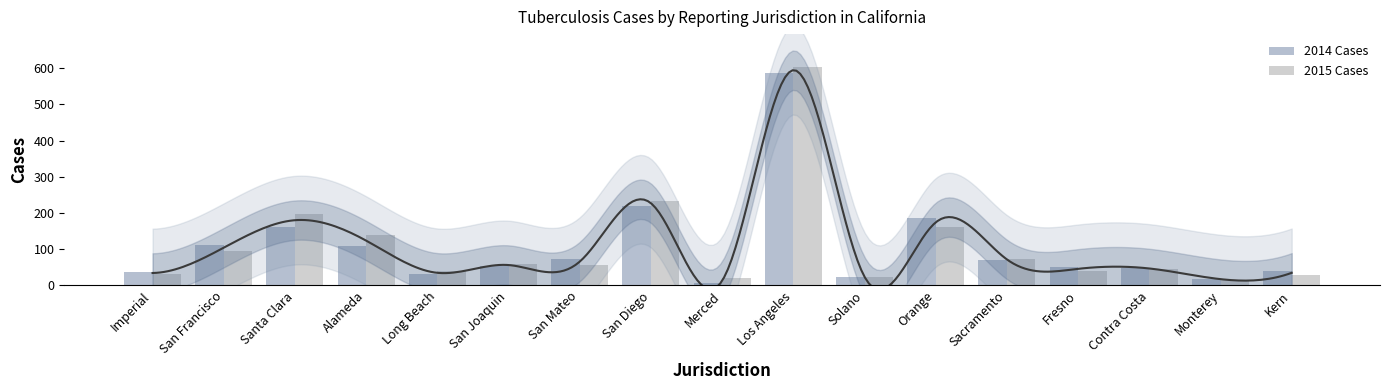

Where is 2014 Cases nearest to the value 296?

San Diego